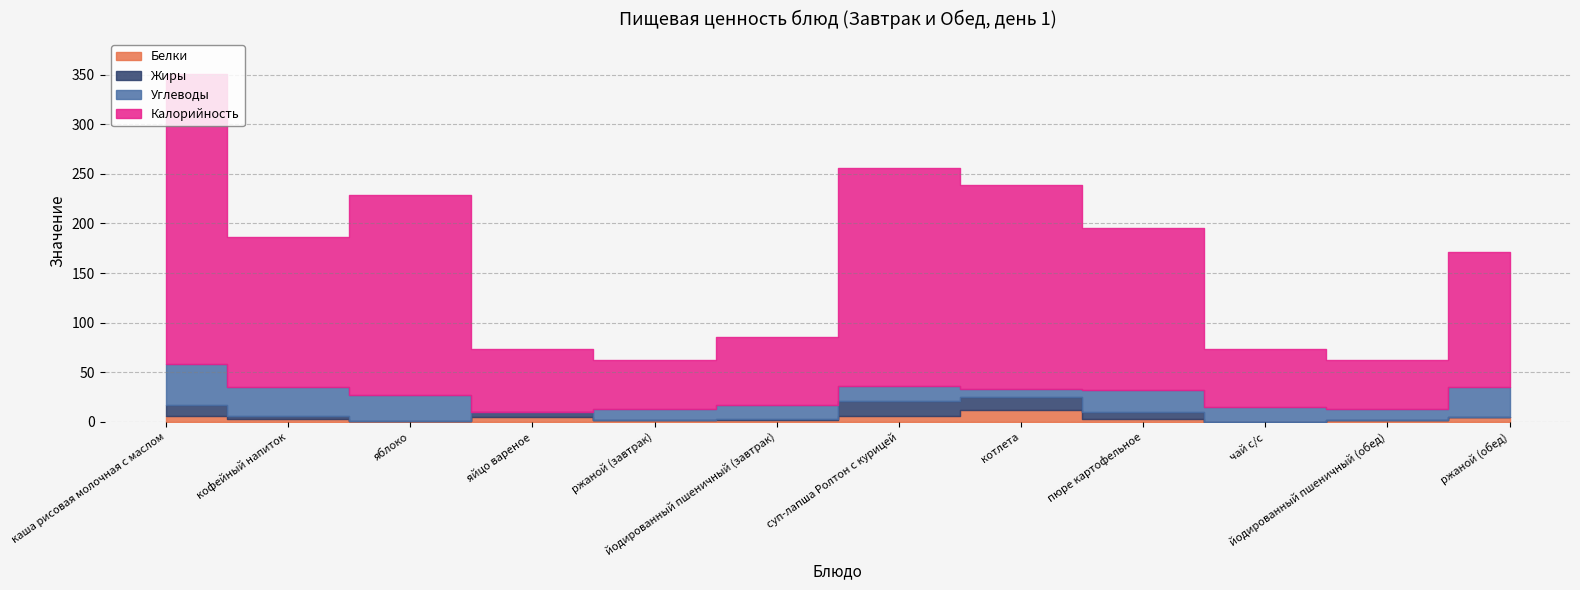

What is the sum of the Белки values at яйцо вареное and котлета?

16.7